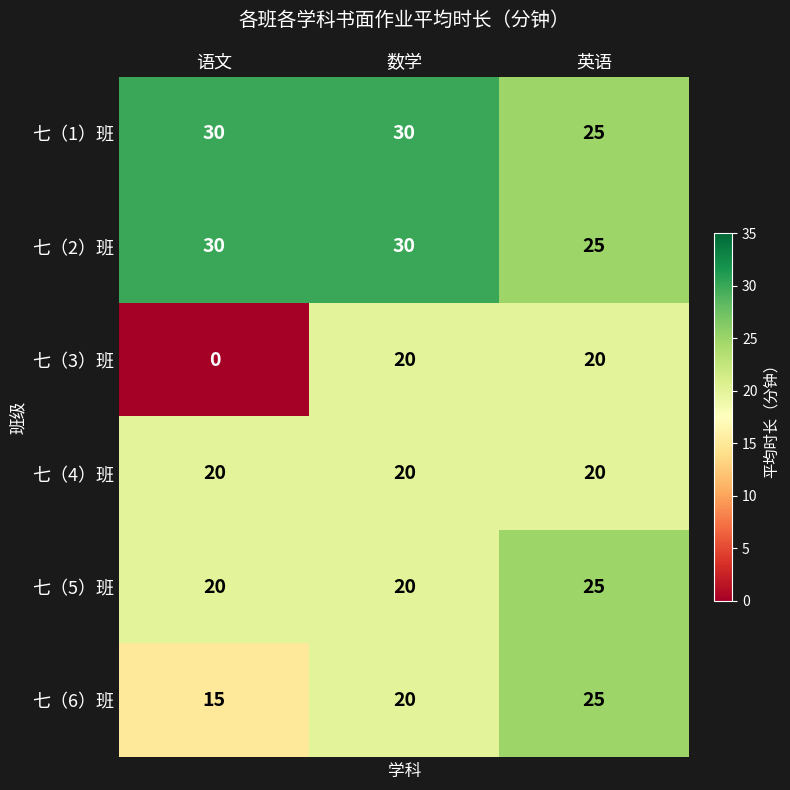

Which series changed the most between 语文 and 数学?

七（3）班